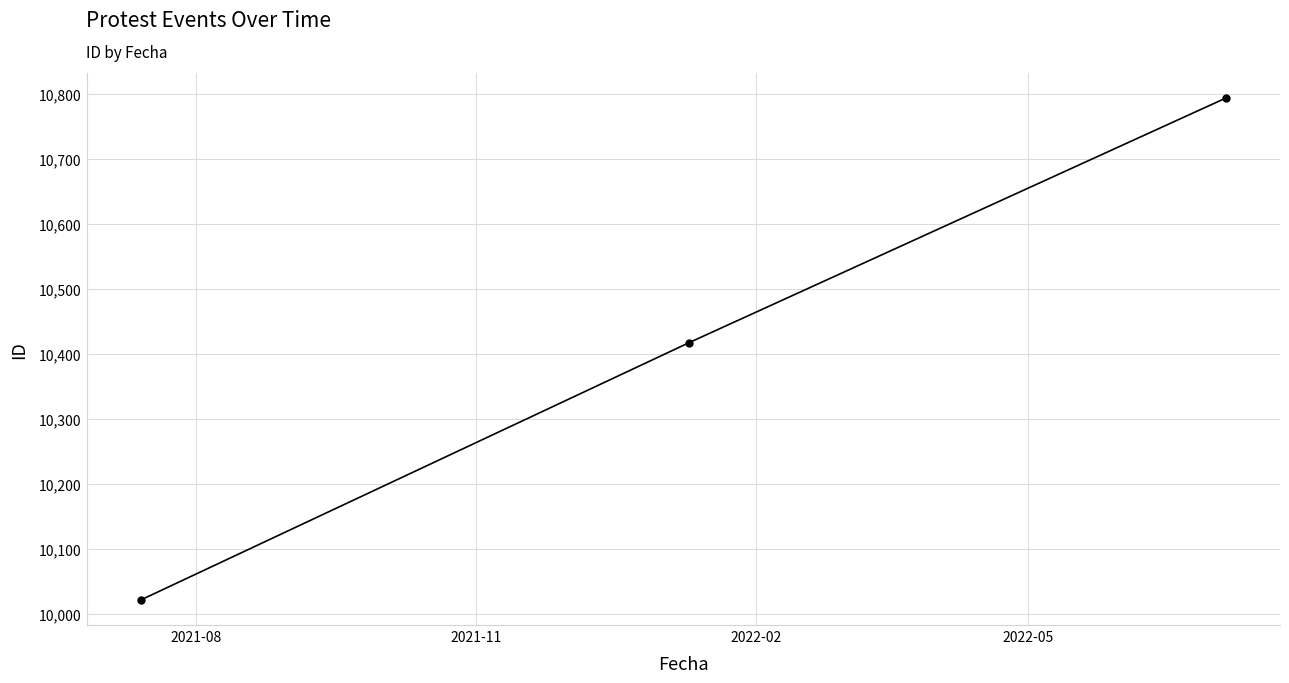

Reading left to right, transcribe all the data shown in this chart.

10021	10417	10793